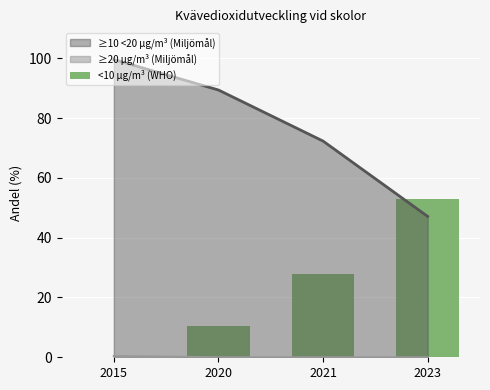

Which has a higher value, 2020 or 2023?

2023